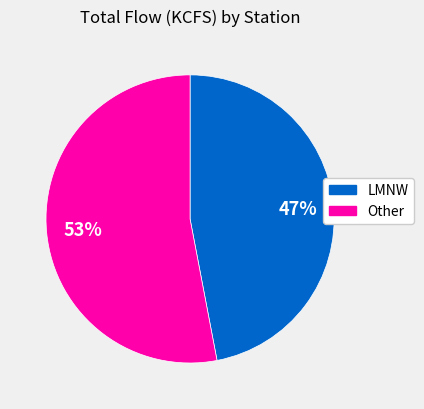

To the nearest percent, what is the difference between the largest and smallest slice percentages?

6%